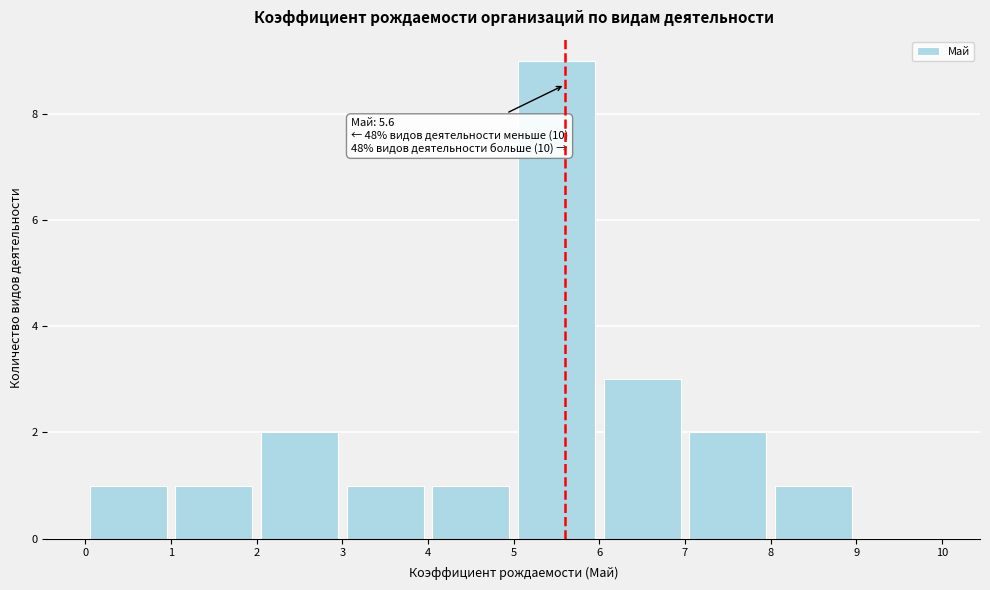

Which range on the x-axis has the tallest bar?

5 to 6